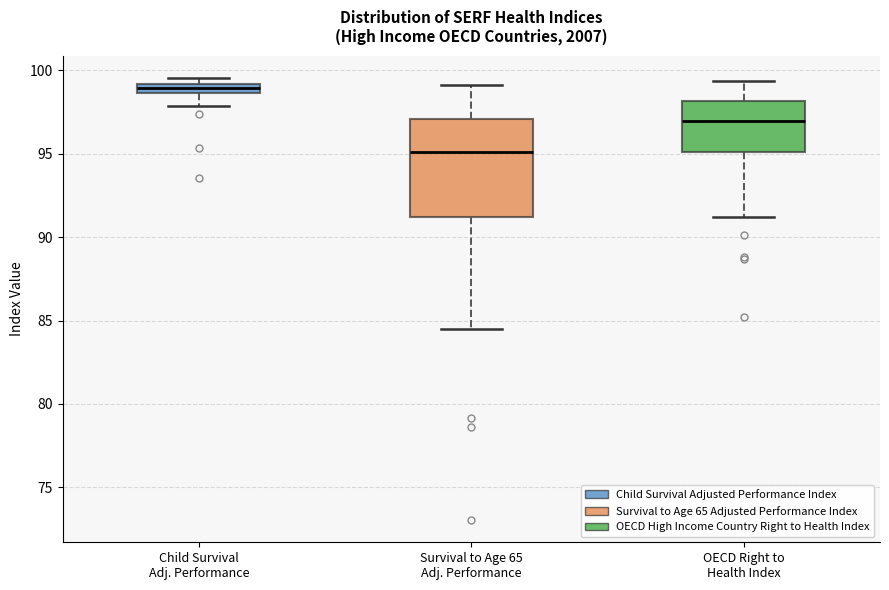

Which box is the tallest, from its lower edge to its upper edge?

Survival to Age 65 Adj. Performance